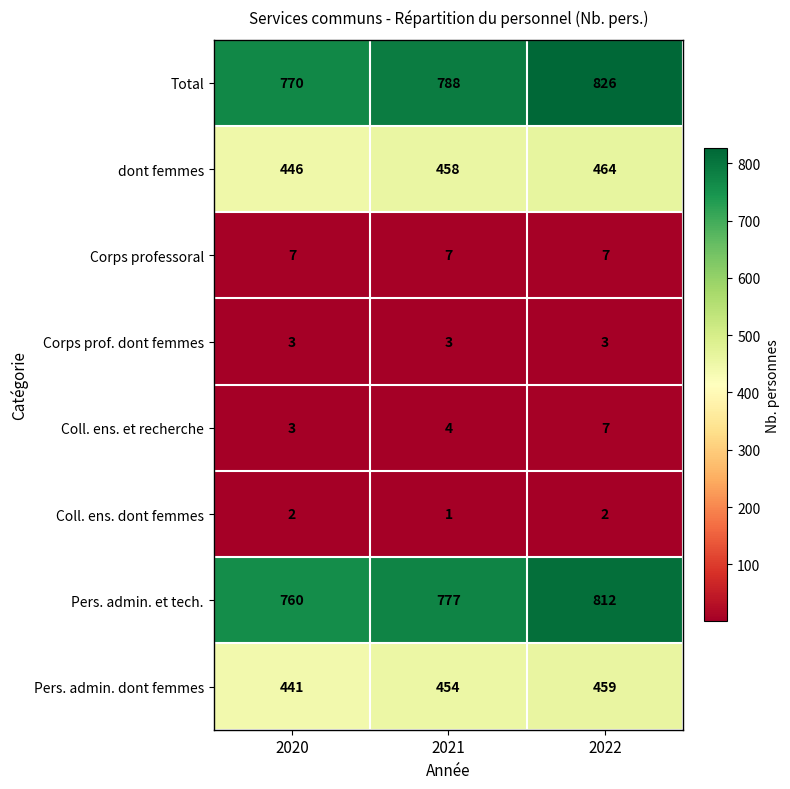

Which series has the largest range (max minus min)?

Total